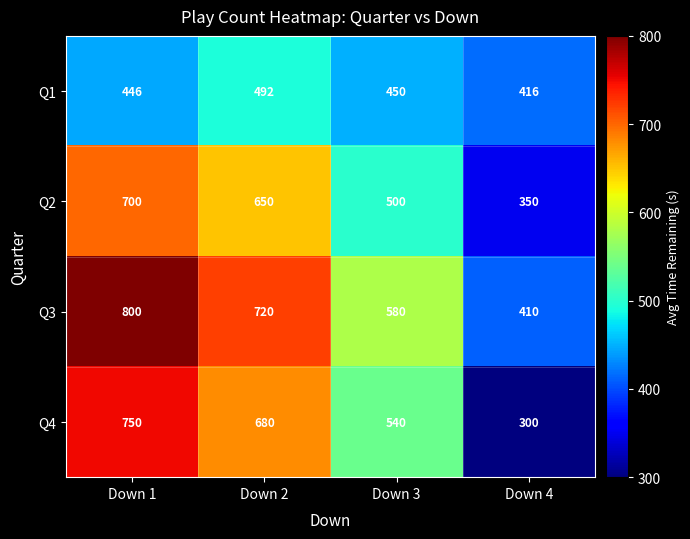

At which category is the sum across all series the highest?

Down 1